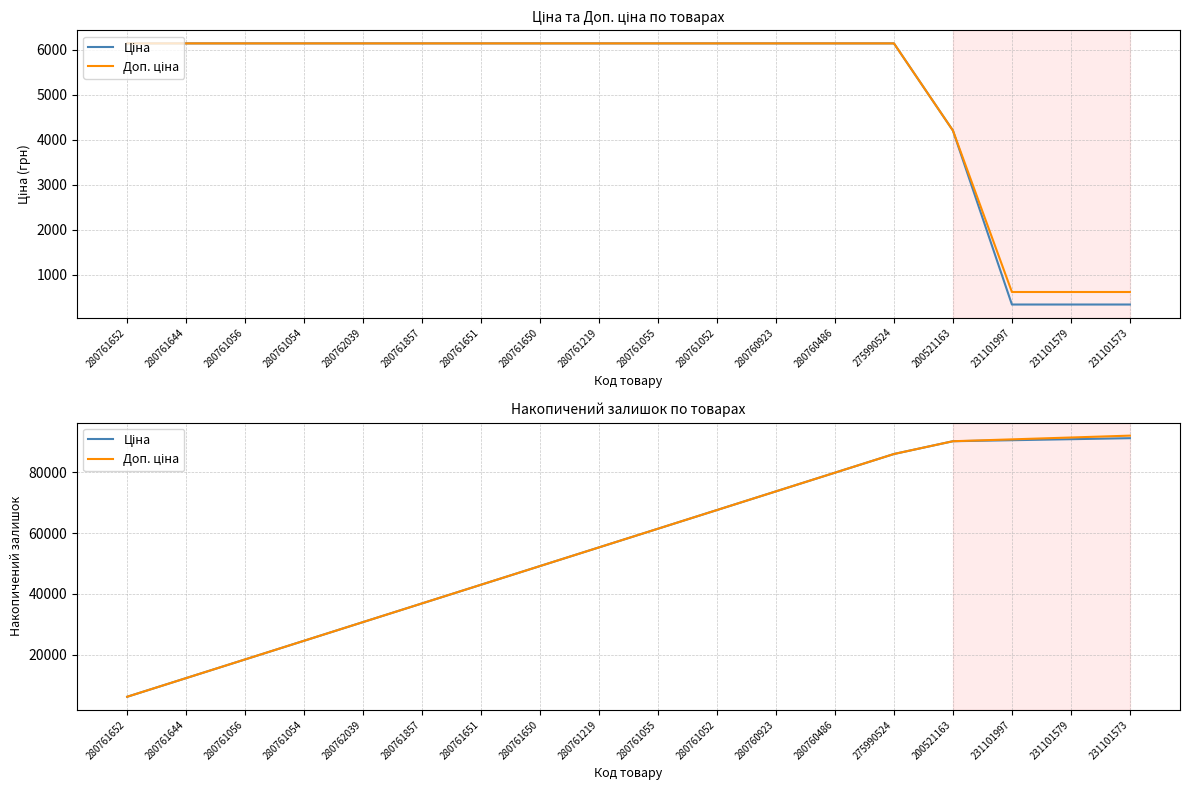

Reading left to right, transcribe all the data shown in this chart.

Ціна: 280761652=6143.2	280761644=12286.5	280761056=18429.8	280761054=24573.0	280762039=30716.2	280761857=36859.5	280761651=43002.8	280761650=49146.0	280761219=55289.2	280761055=61432.5	280761052=67575.8	280760923=73719.0	280760486=79862.2	275990524=86005.5	200521163=90210.3	231101997=90544.7	231101579=90879.1	231101573=91213.5
Доп. ціна: 280761652=6143.2	280761644=12286.5	280761056=18429.8	280761054=24573.0	280762039=30716.2	280761857=36859.5	280761651=43002.8	280761650=49146.0	280761219=55289.2	280761055=61432.5	280761052=67575.8	280760923=73719.0	280760486=79862.2	275990524=86005.5	200521163=90210.5	231101997=90823.5	231101579=91436.5	231101573=92049.5